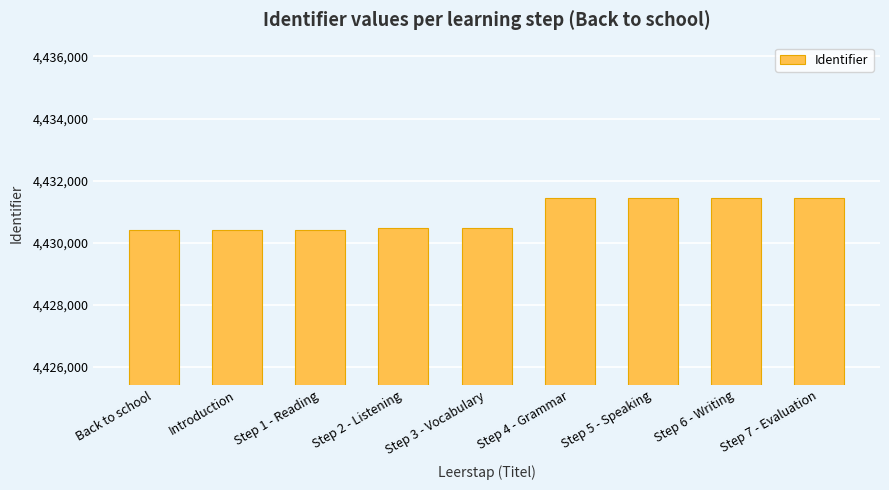

What is the difference between the values at Step 1 - Reading and Step 3 - Vocabulary?

59